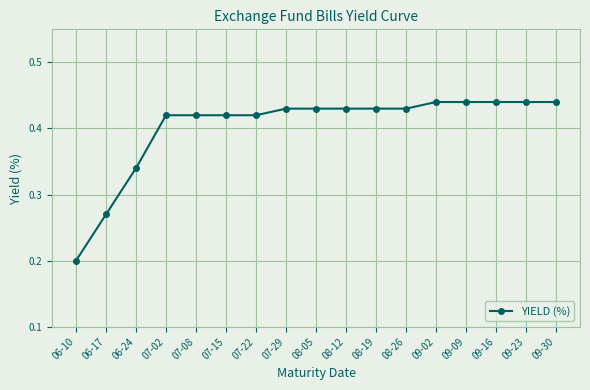

What is the sum of the values at 09-09 and 08-05?

0.9